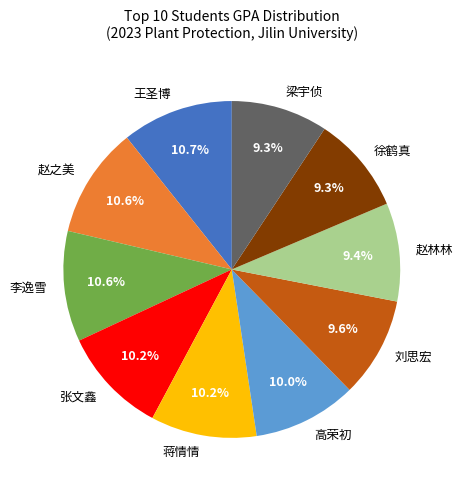

What percentage do 蒋情情 and 王圣博 together represent?

20.9%